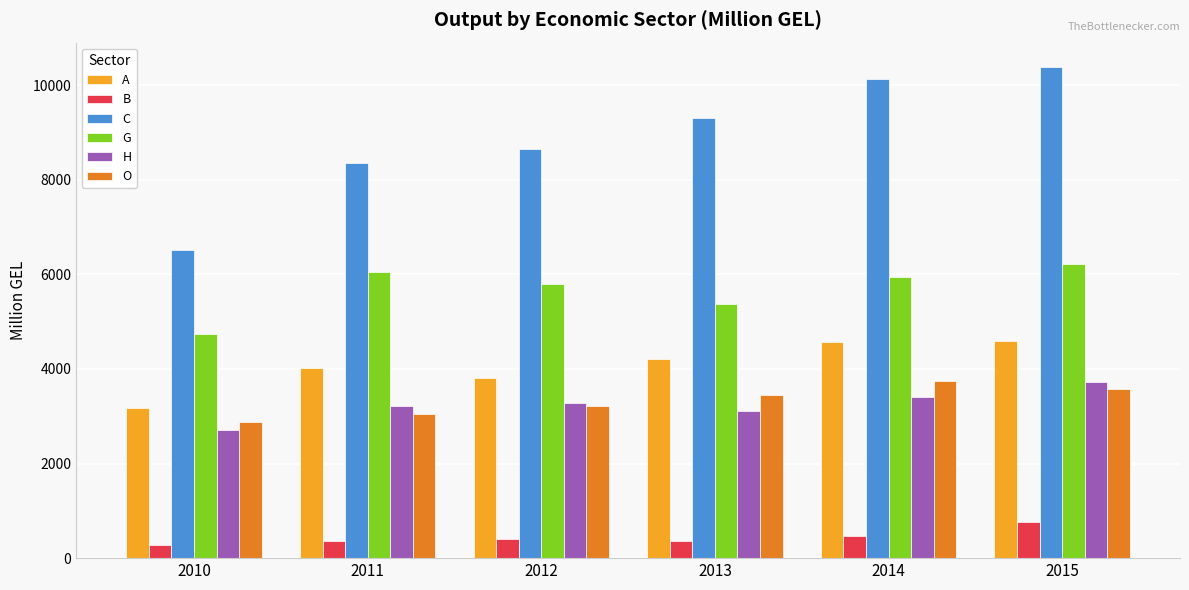

What is the total value across all series at 2013?

25825.7